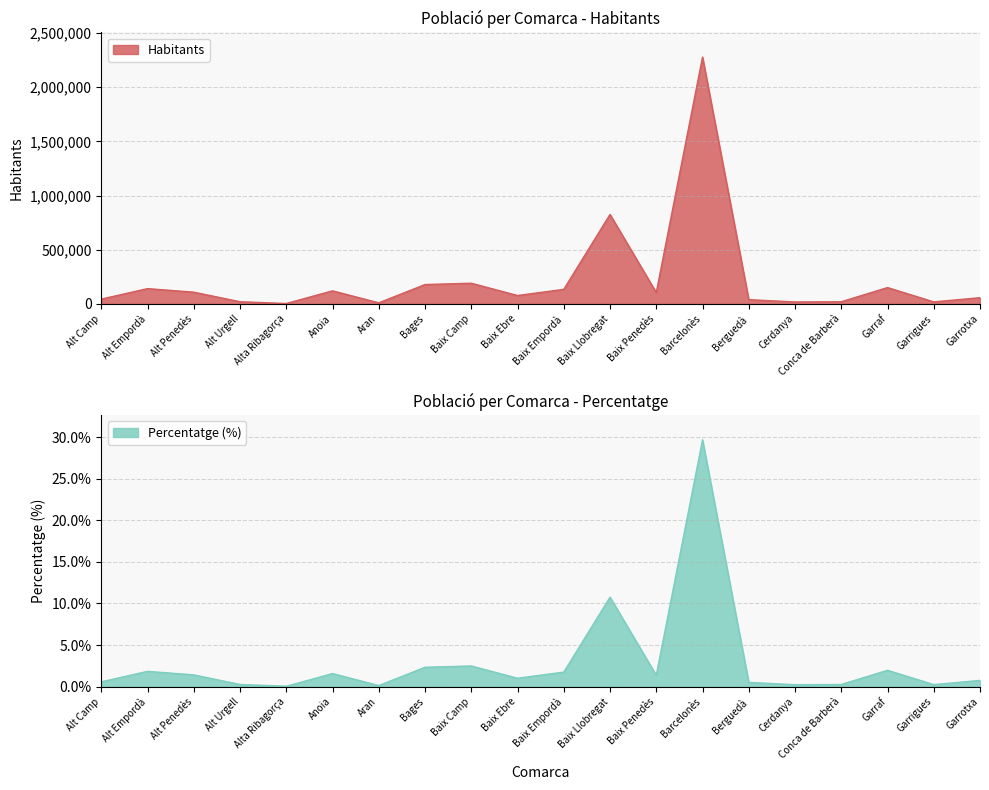

True or false: Percentatge and Habitants cross at least once.

False